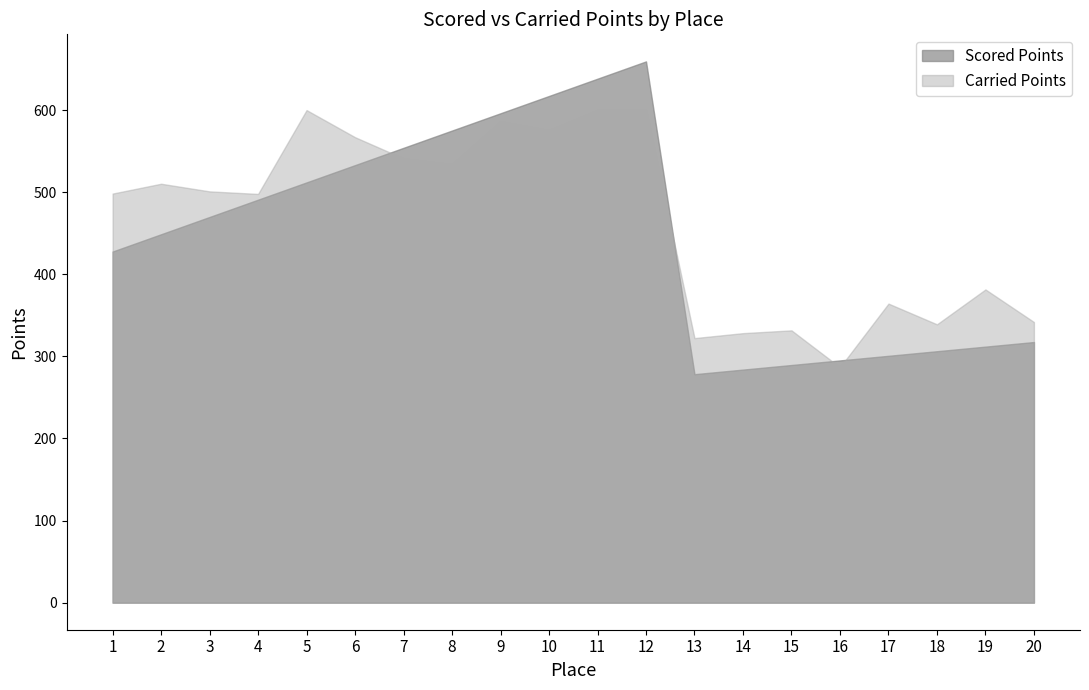

Which label corresponds to the largest value in the chart?

12